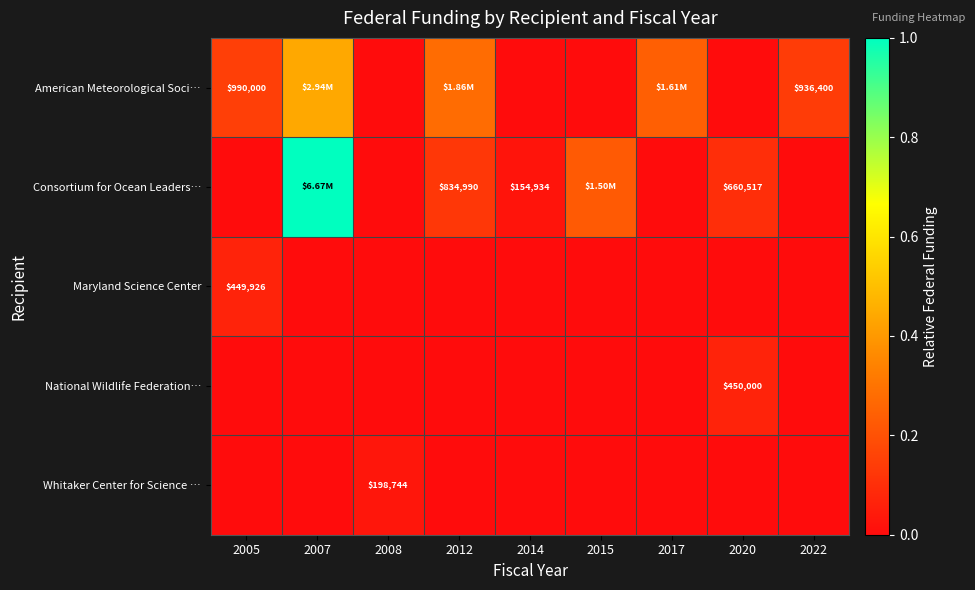

At which category is the sum across all series the highest?

2007